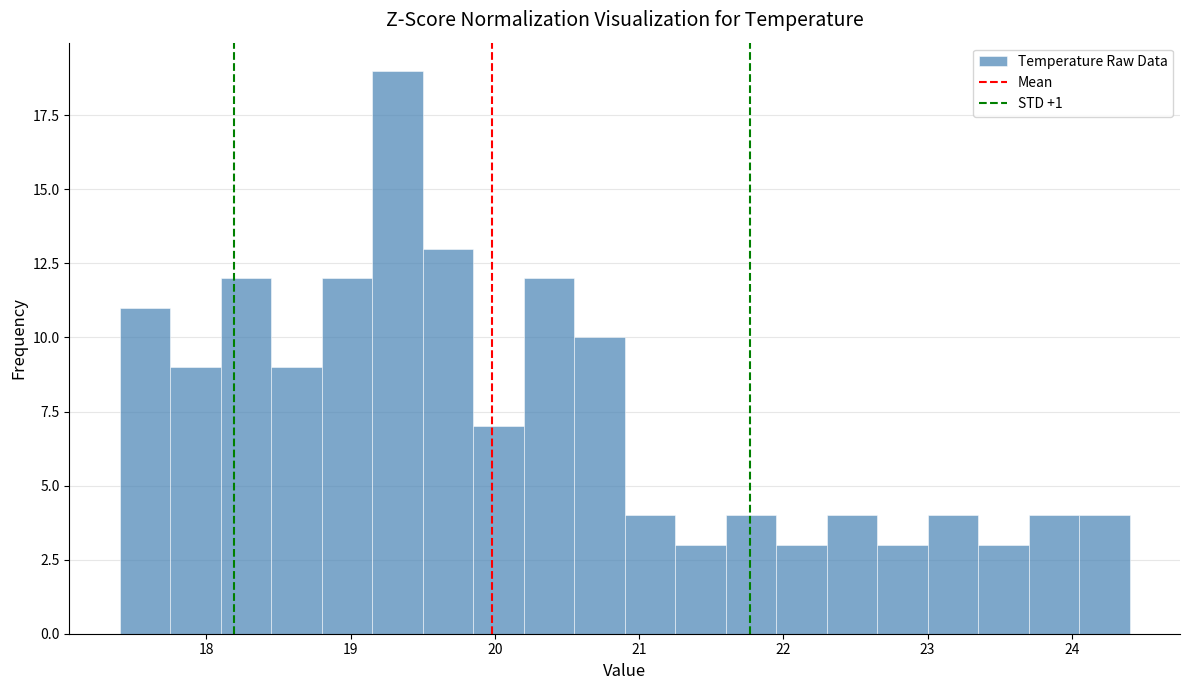

Around what value on the x-axis is the tallest bar? Give the approximate position of its centre, as read against the axis.

19.3